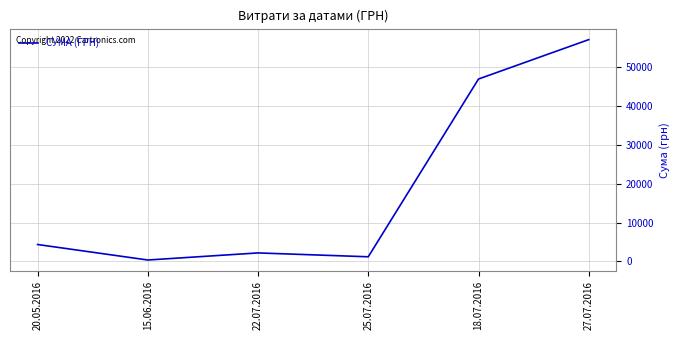

Reading left to right, list all the values displayed in this chart.

4355	367	2189	1196	46904	57037